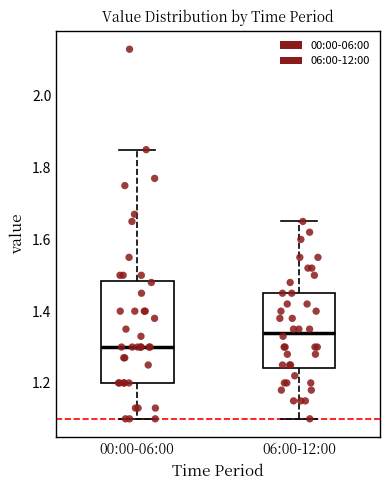

Comparing the boxes themselves (not the whiskers), which one is the tallest?

00:00-06:00